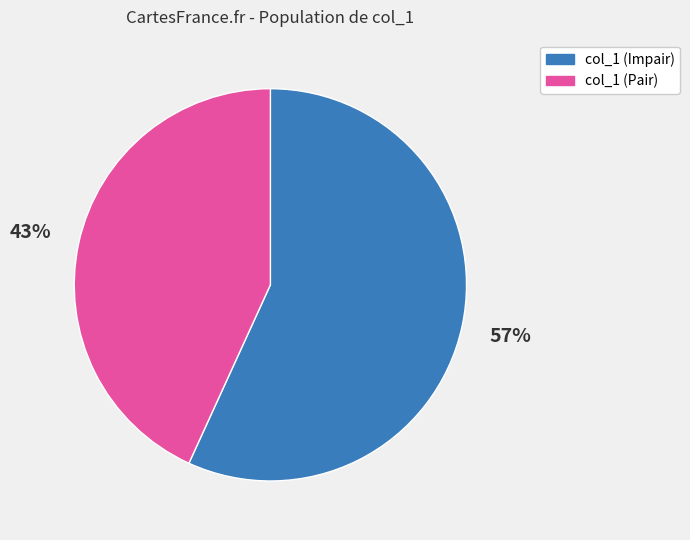

To the nearest percent, what is the average slice percentage?

50%